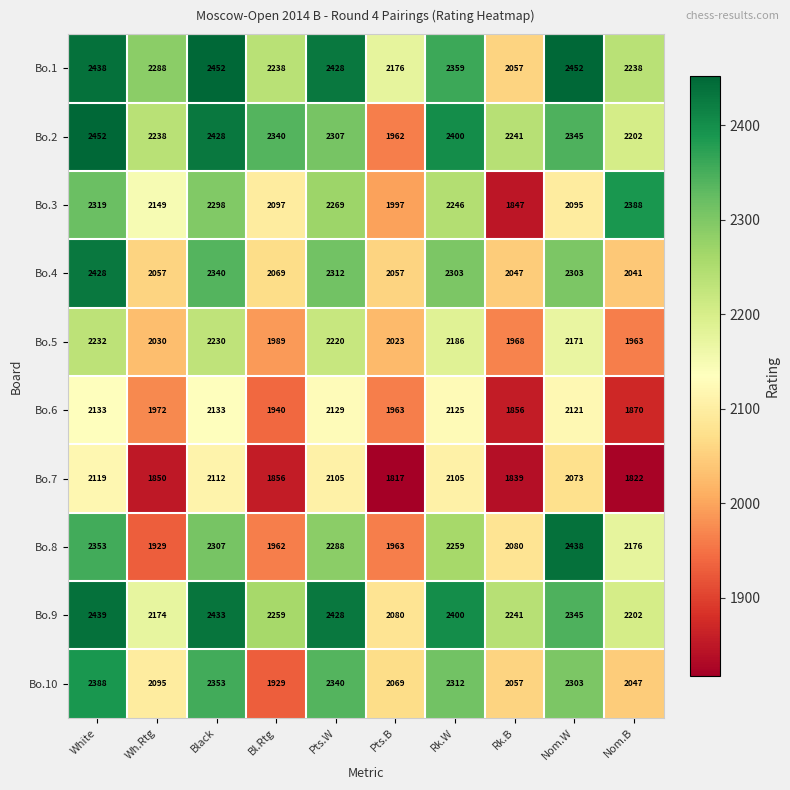

What is the sum of all Bo.5 values?

21012